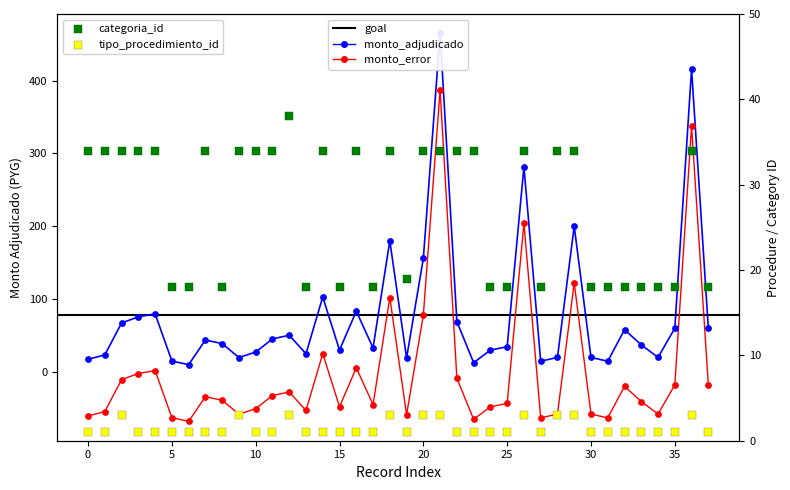

At how many categories does at least one series exceed 5?

38